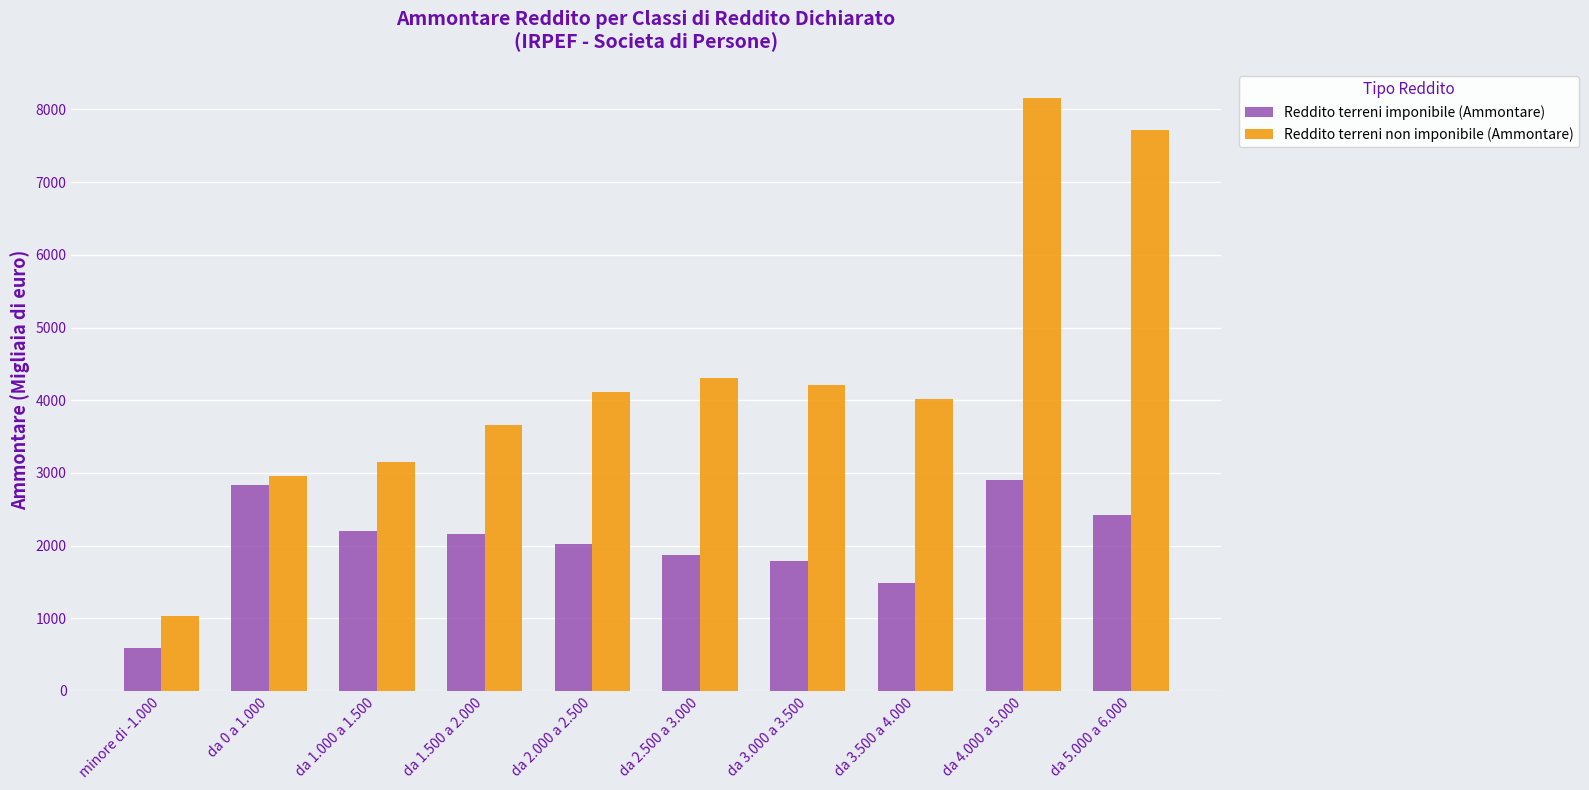

Which series has the largest range (max minus min)?

Reddito terreni non imponibile (Ammontare)